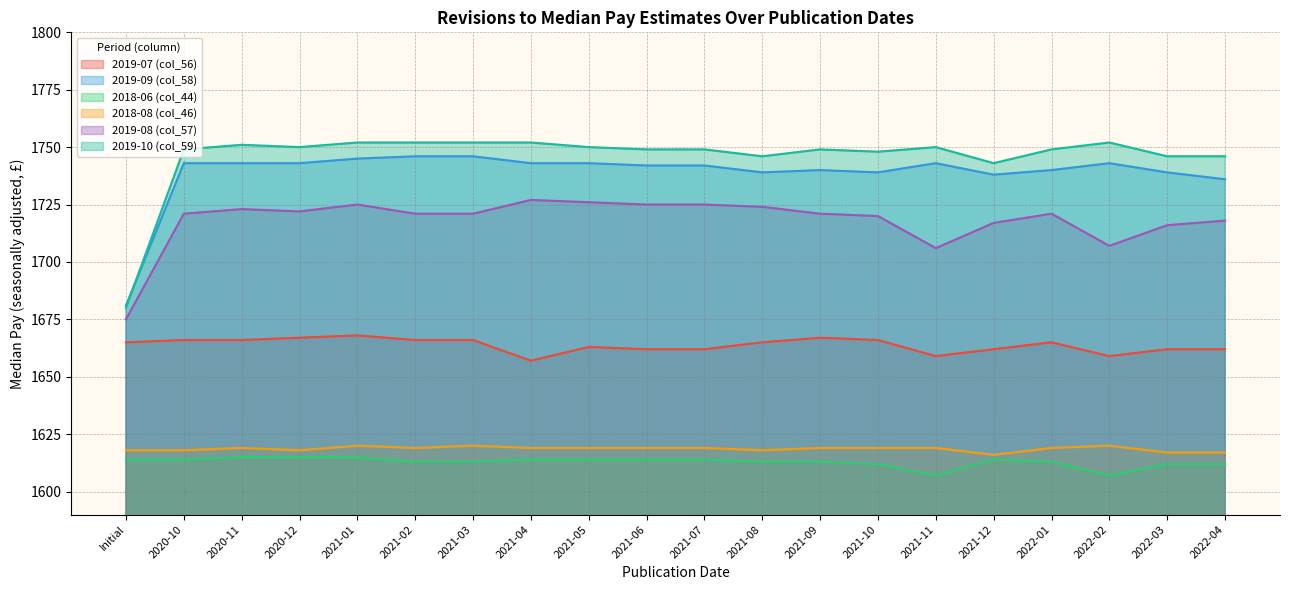

How many lines are shown in the chart?

6